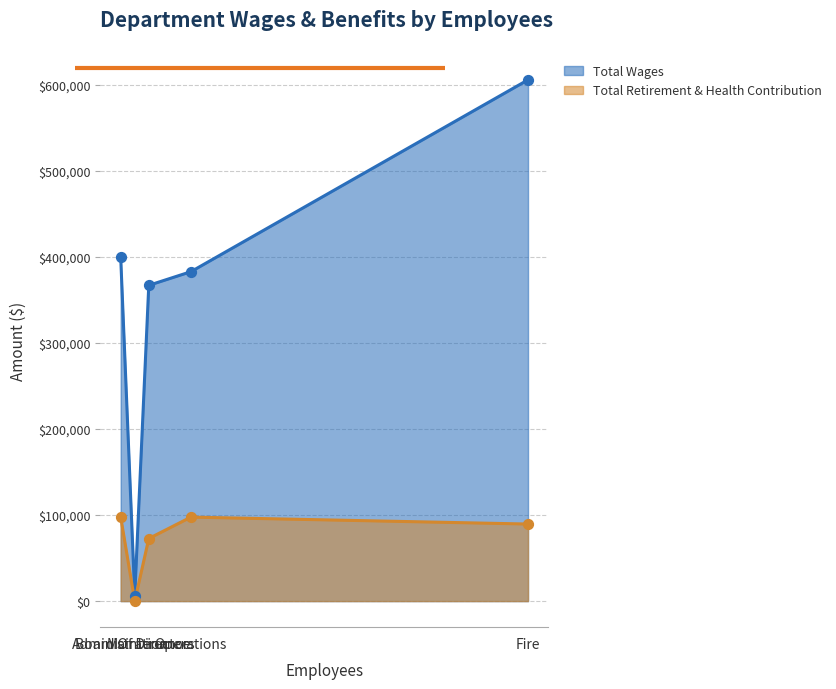

Which series has the largest total across all categories?

Total Wages